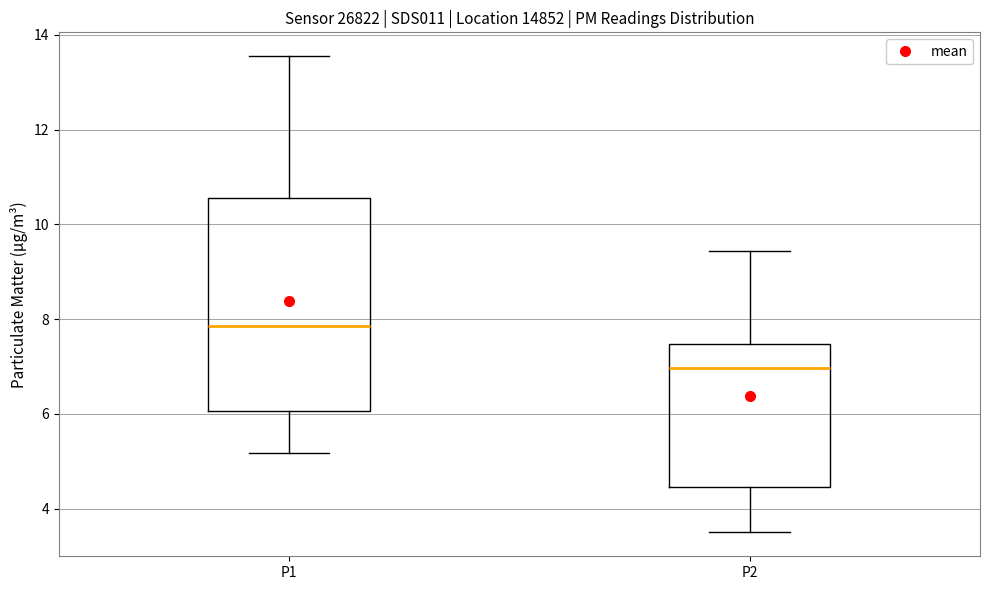

Comparing the boxes themselves (not the whiskers), which one is the tallest?

P1